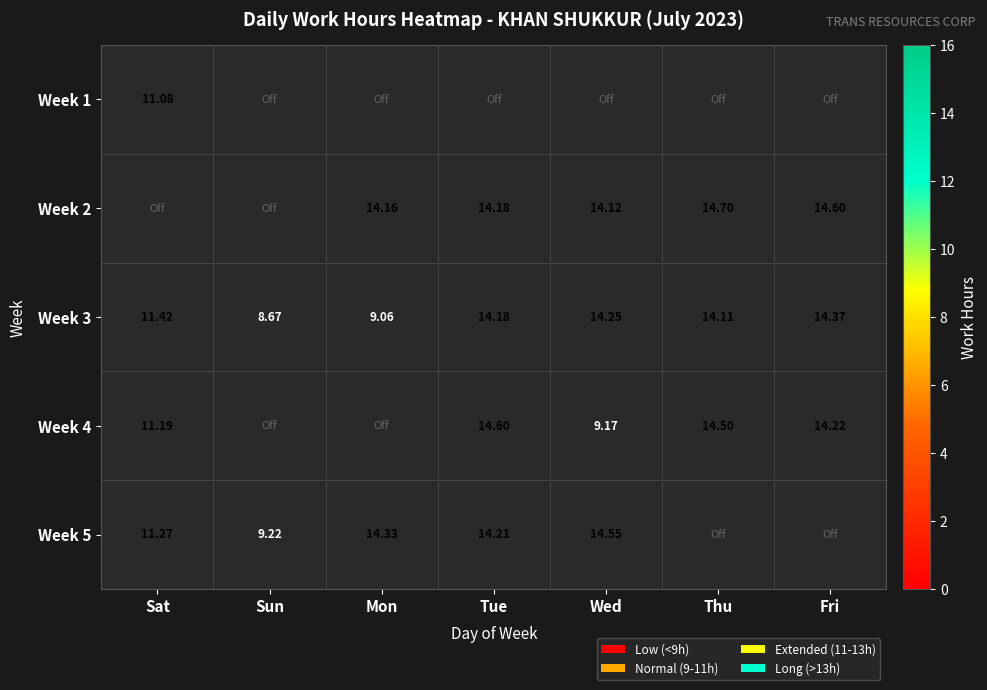

At which label does Week 3 reach its minimum?

Sun